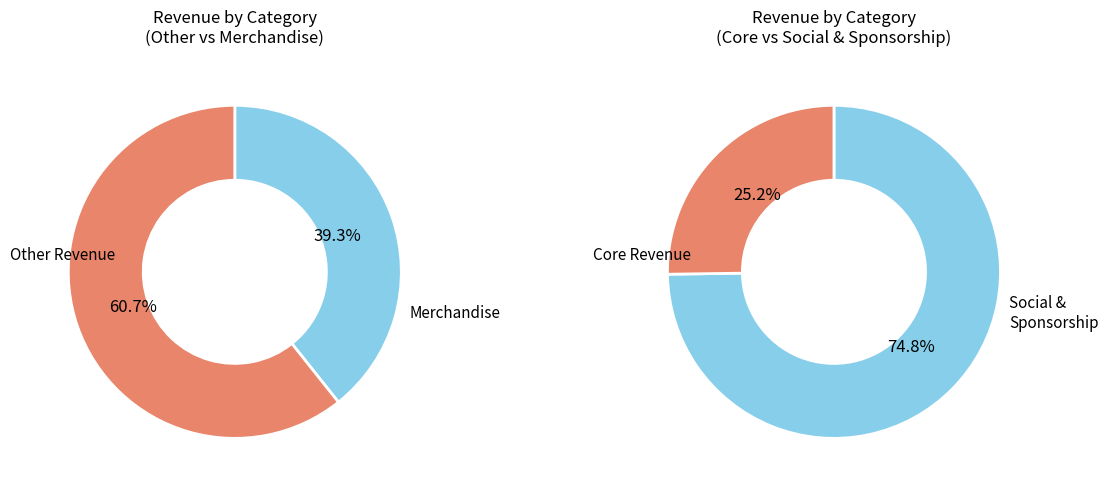

What percentage do Merchandise and Sponsorship together represent?

85.1%